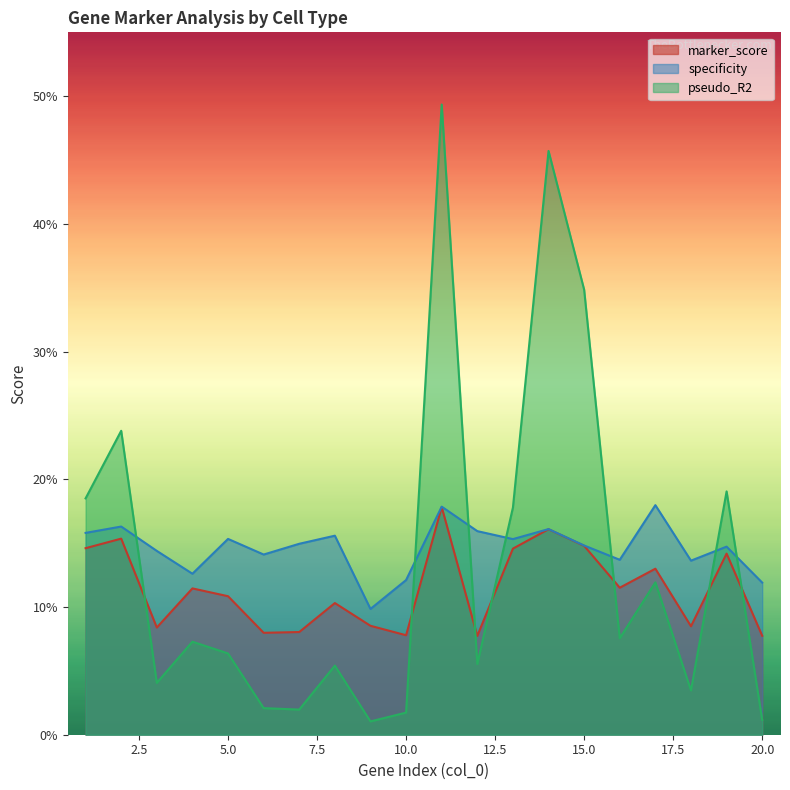

How many interior local valleys does the pseudo_R2 series have?

6